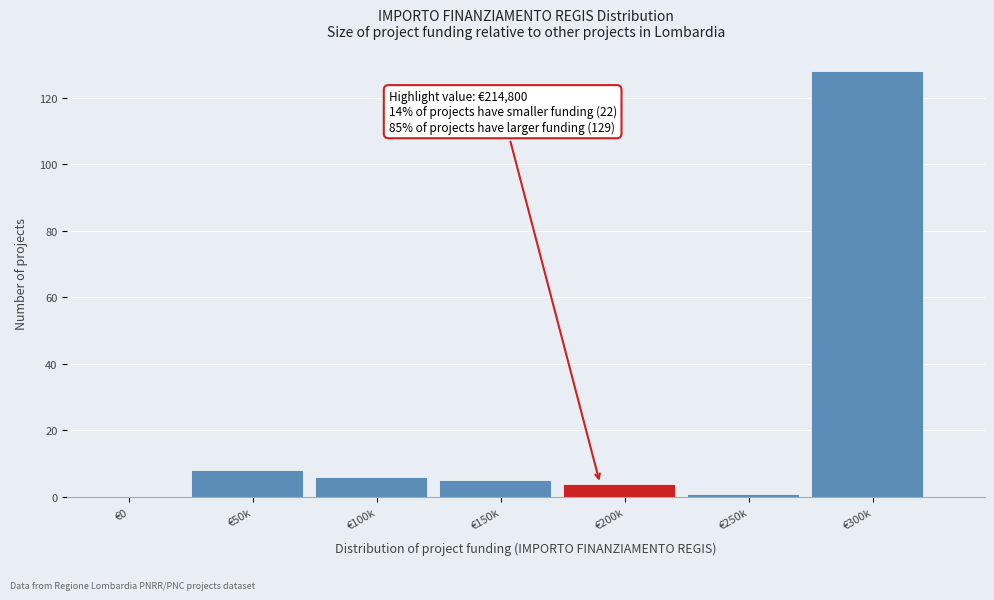

Reading right to left, extract all data points from this chart.

€300k=128	€250k=1	€200k=4	€150k=5	€100k=6	€50k=8	€0=0